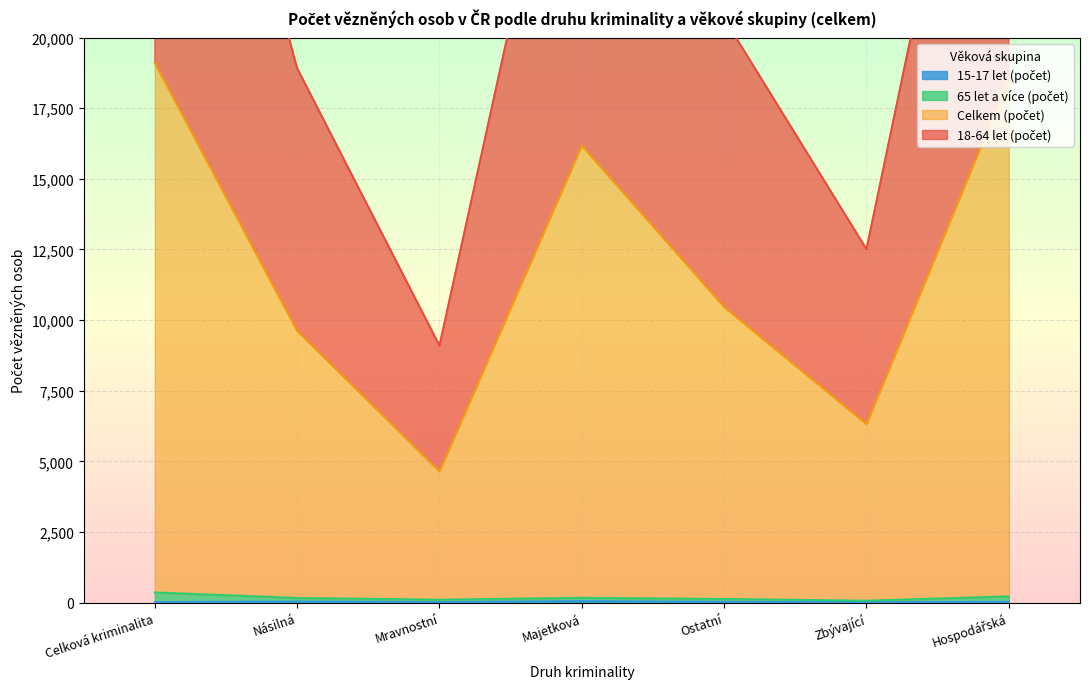

What is the sum of the 65 let a více (počet) values at Hospodářská and Ostatní?

343